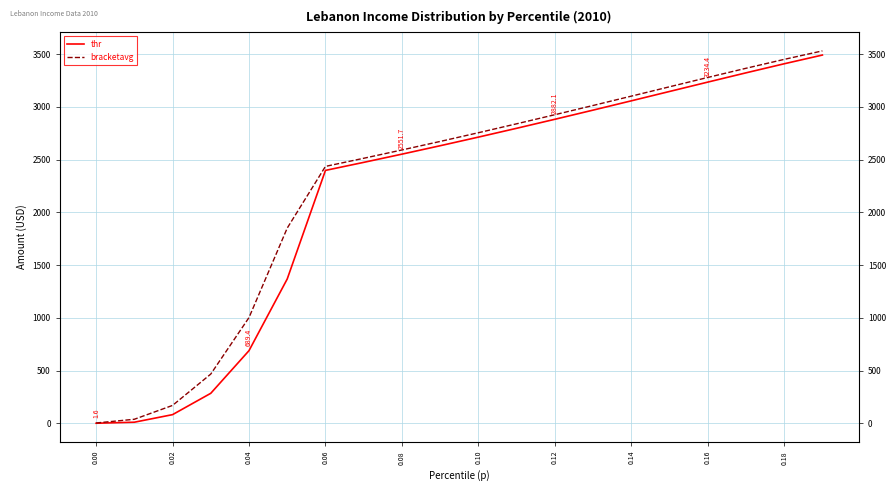

The thr series shows 180.4 at 0.06. True or false?

False